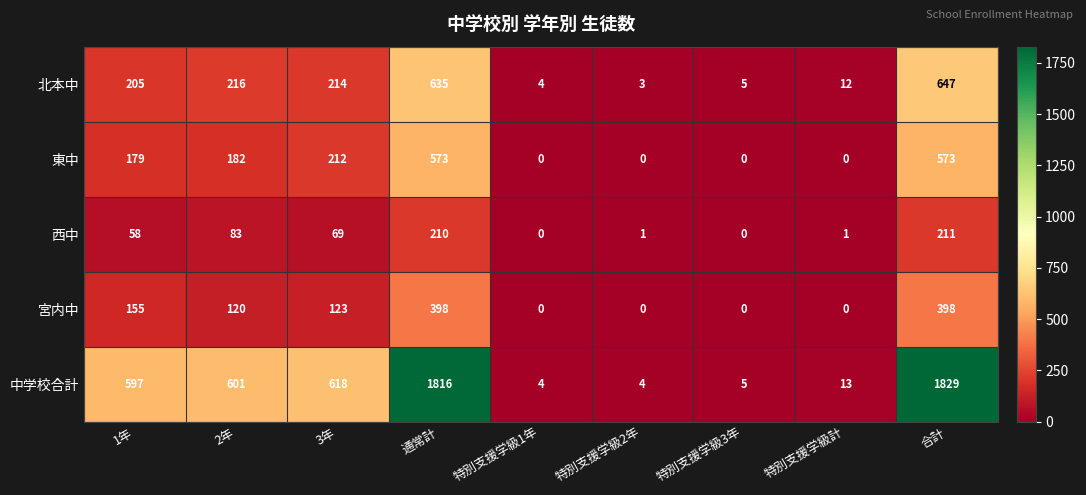

Which series has the largest total across all categories?

中学校合計